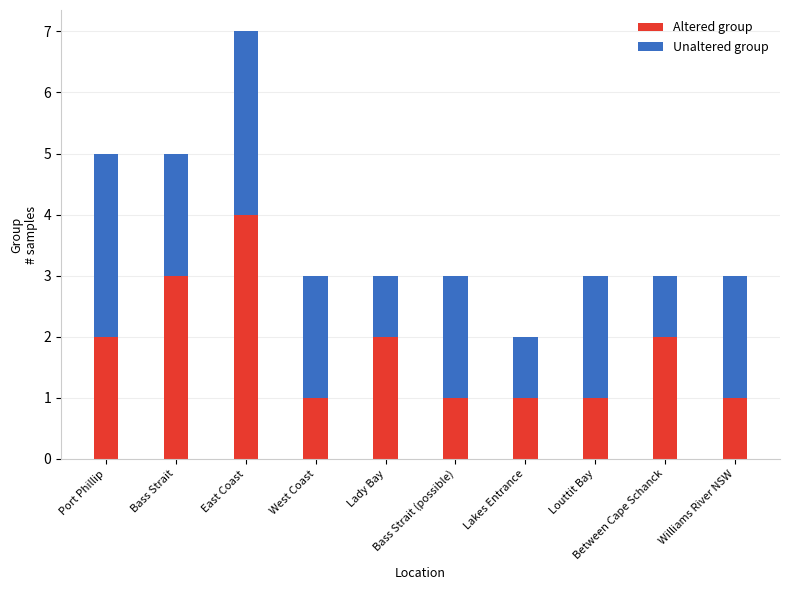

How many data points does each series have?

10